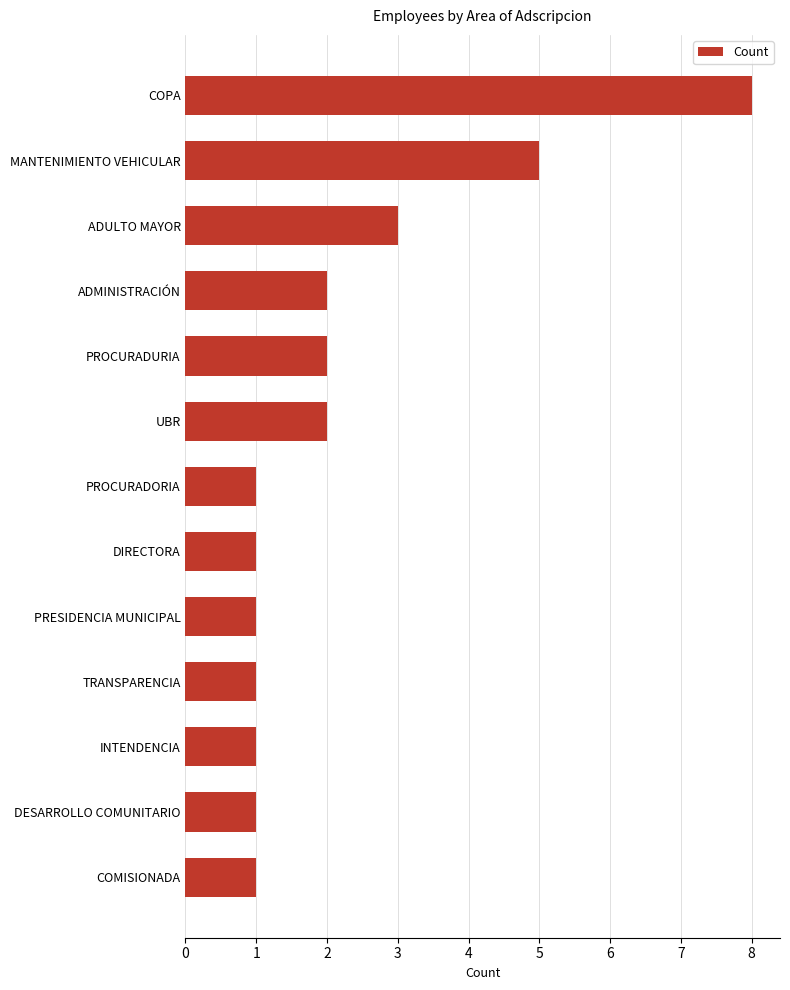

Count the values in the range 1 to 2.

10